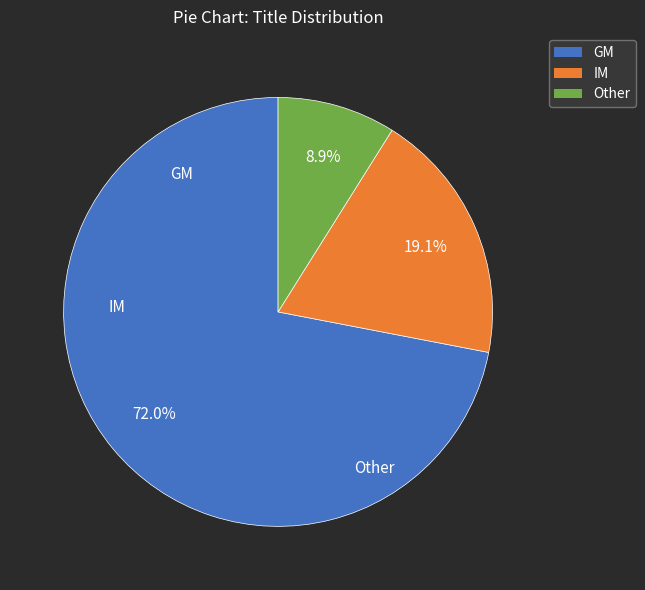

Rank the categories by value from highest to lowest.

GM, IM, Other